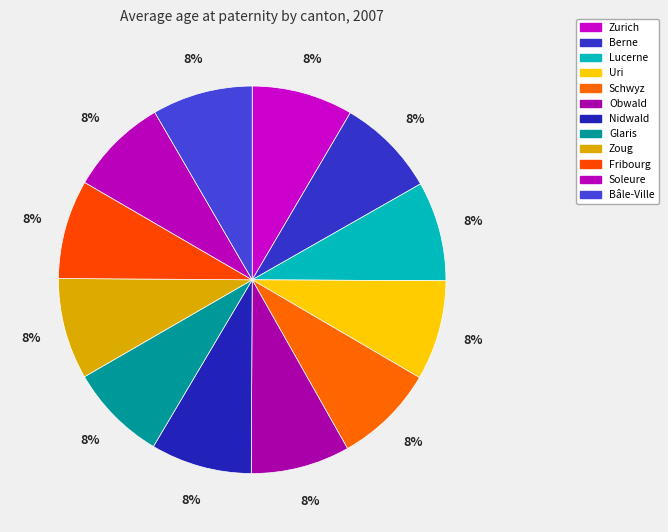

Rank the categories by value from lowest to highest.

Glaris, Soleure, Obwald, Fribourg, Berne, Lucerne, Uri, Bâle-Ville, Schwyz, Nidwald, Zoug, Zurich